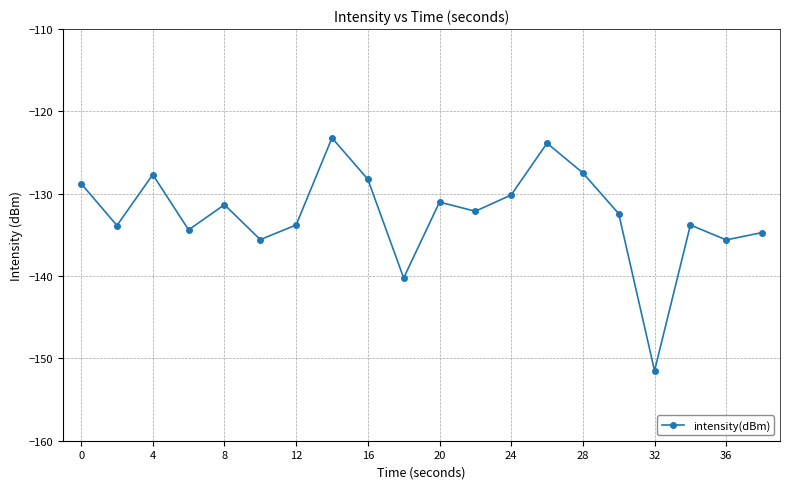

How many categories are shown in the chart?

20